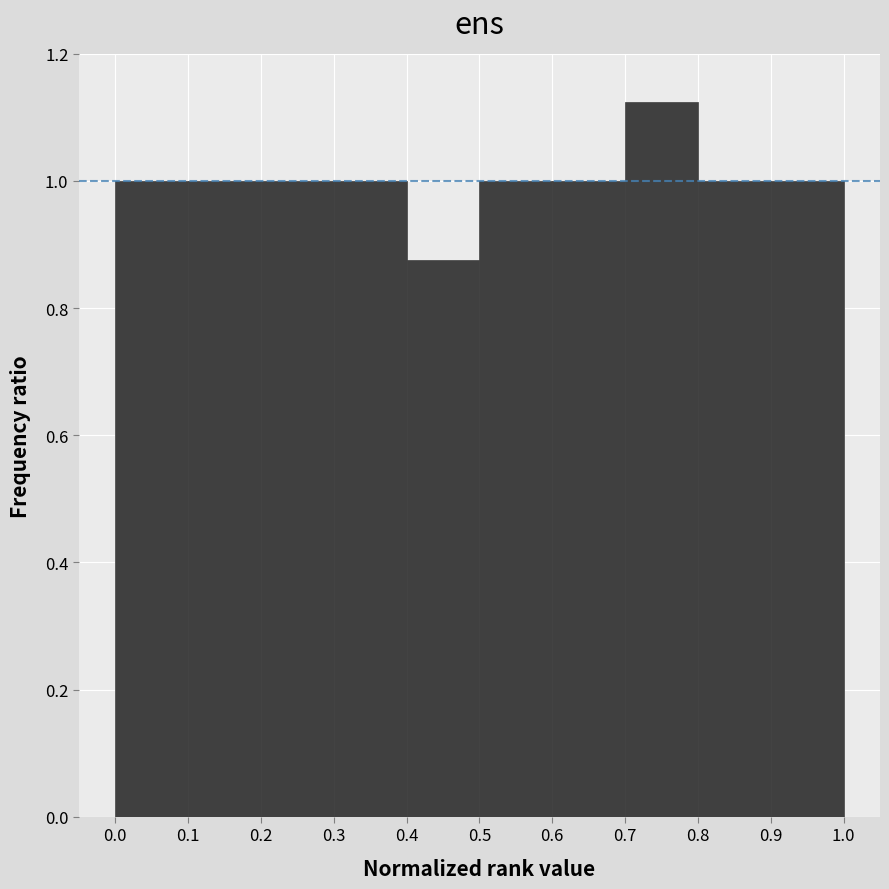

Over which range of the x-axis is the bar tallest?

0.7 to 0.8